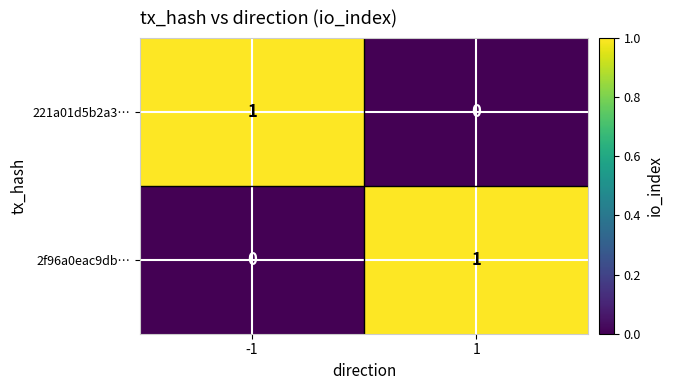

Is the value of 2f96a0eac9db… at -1 greater than the value of 221a01d5b2a3… at -1?

No